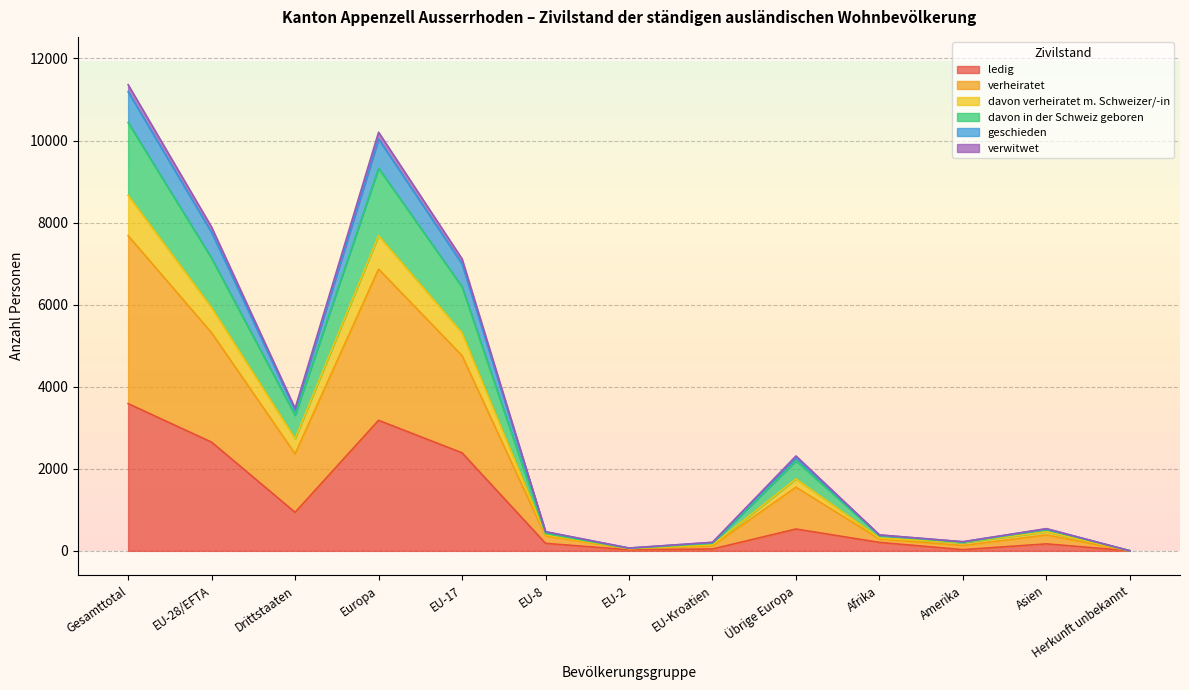

Does the chart have visible grid lines?

Yes